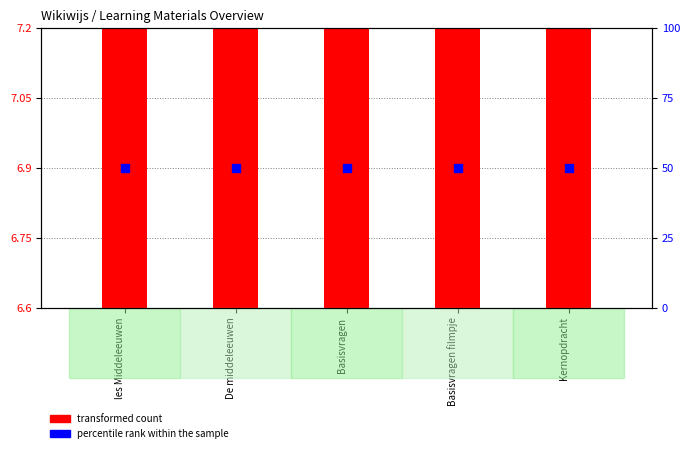

Which series has the largest total across all categories?

percentile rank within the sample